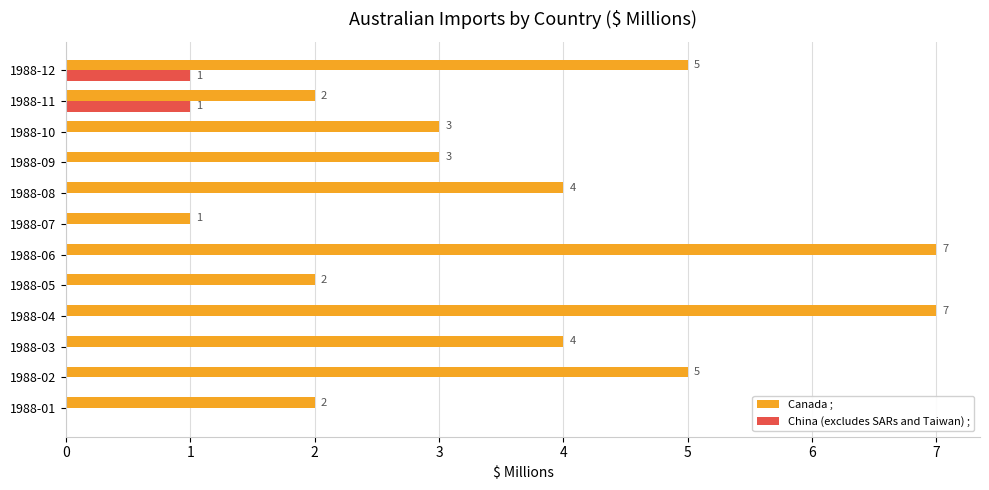

What is the approximate value of Canada ; at 1988-03?

4